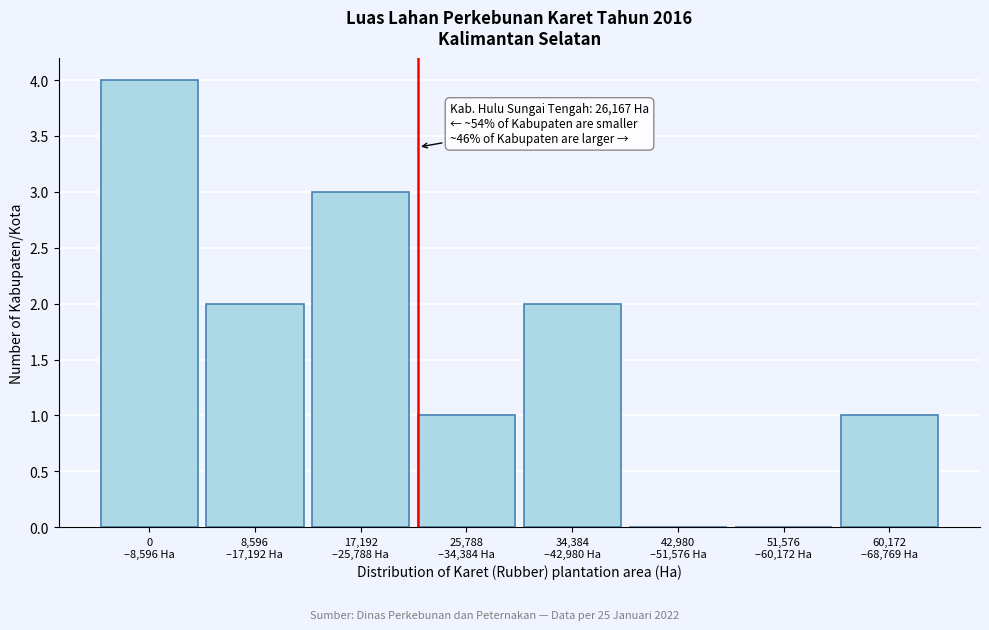

What is the greatest value displayed?

4